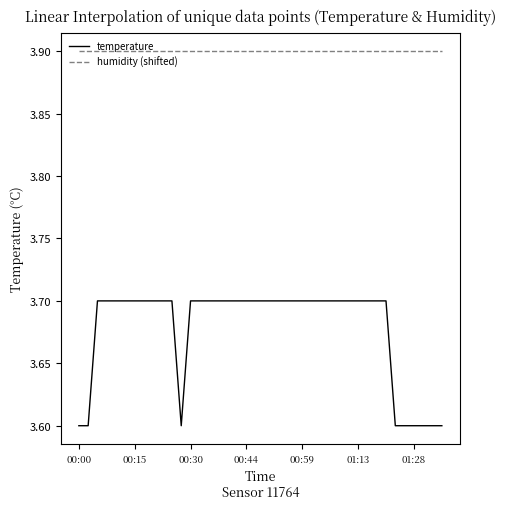

Count the number of categories in the chart.

40